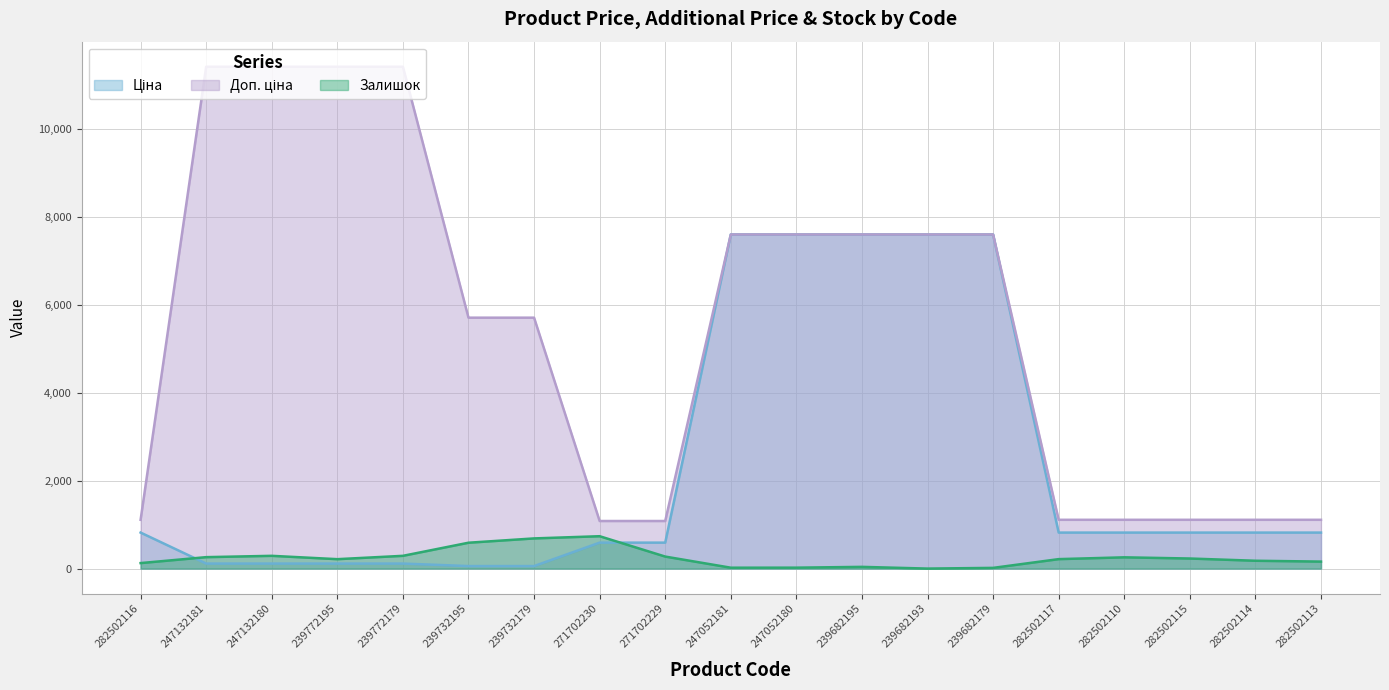

What is the sum of all Доп. ціна values?

103850.9